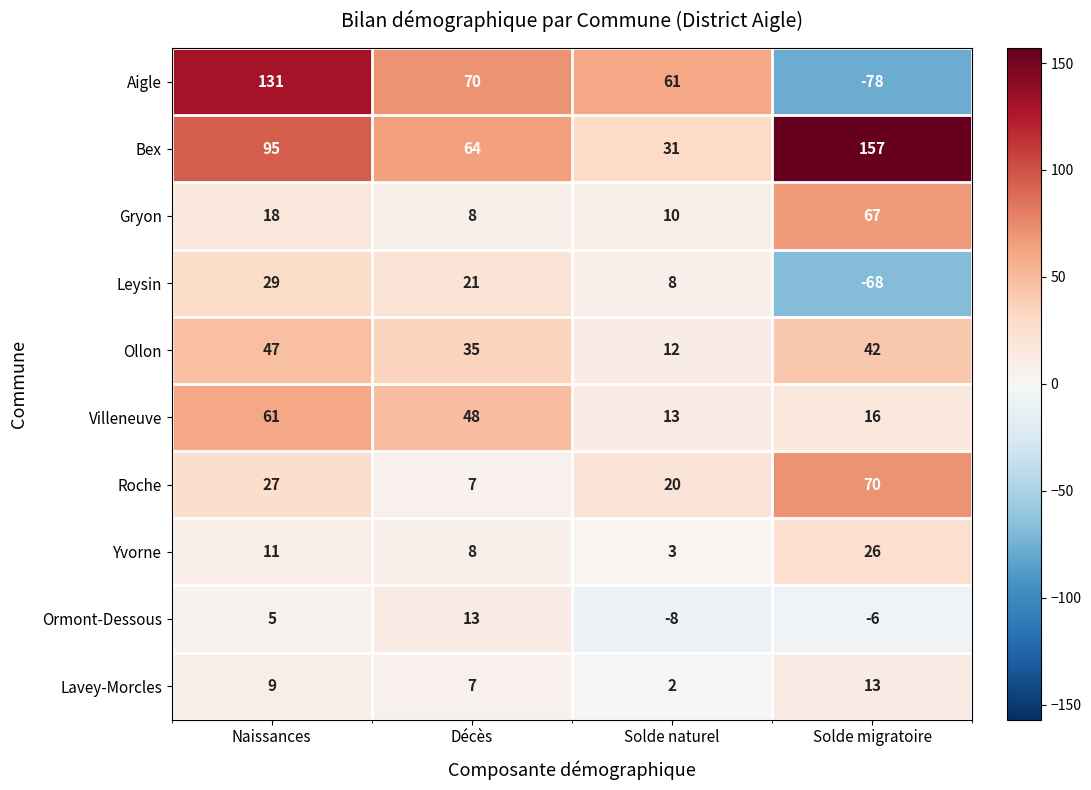

How many categories are shown in the chart?

4